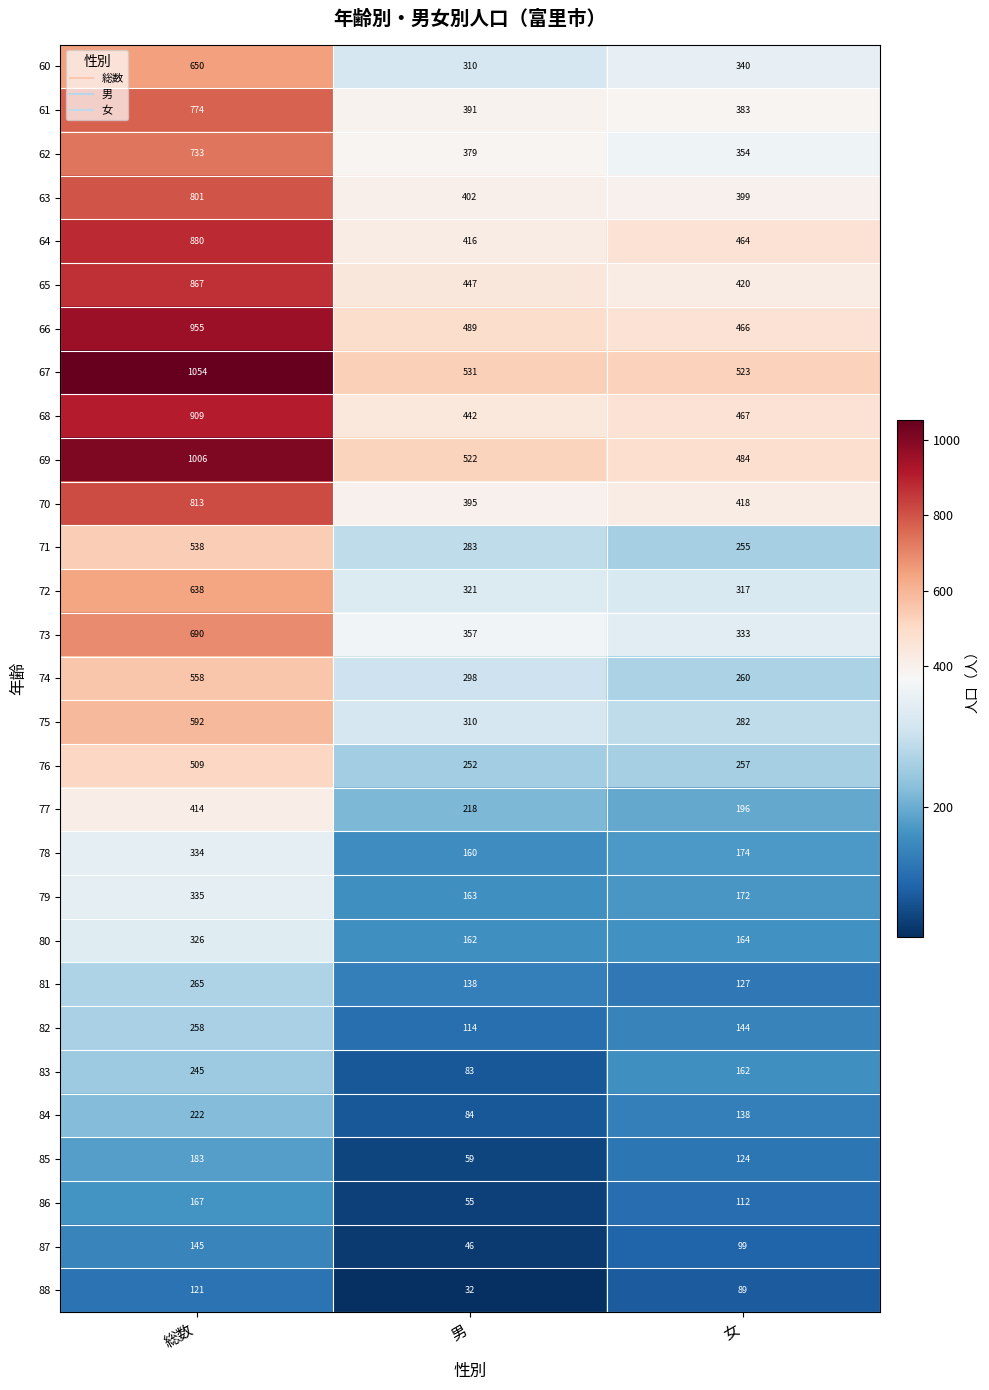

What is the approximate value of 84 at 総数, to the nearest 5?

220